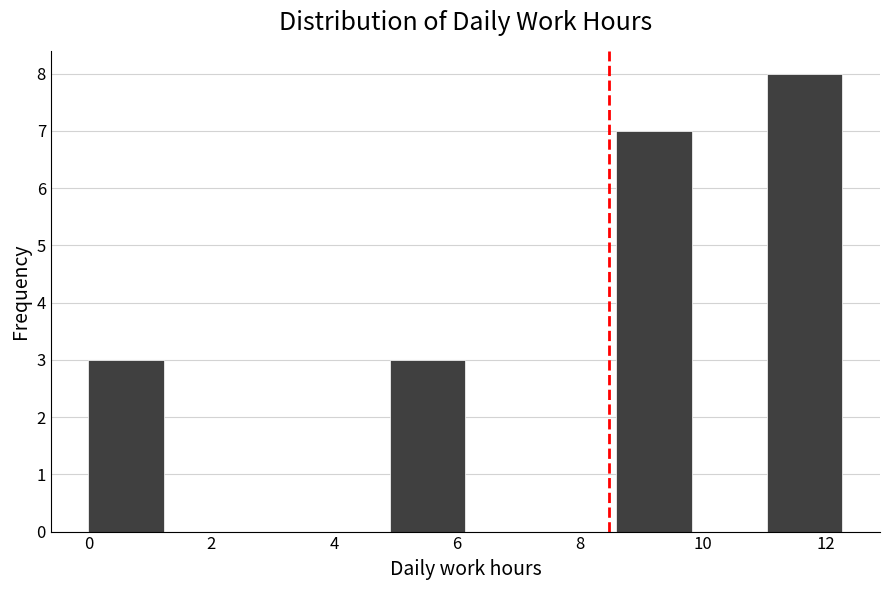

Over which range of the x-axis is the bar tallest?

11.0 to 12.2